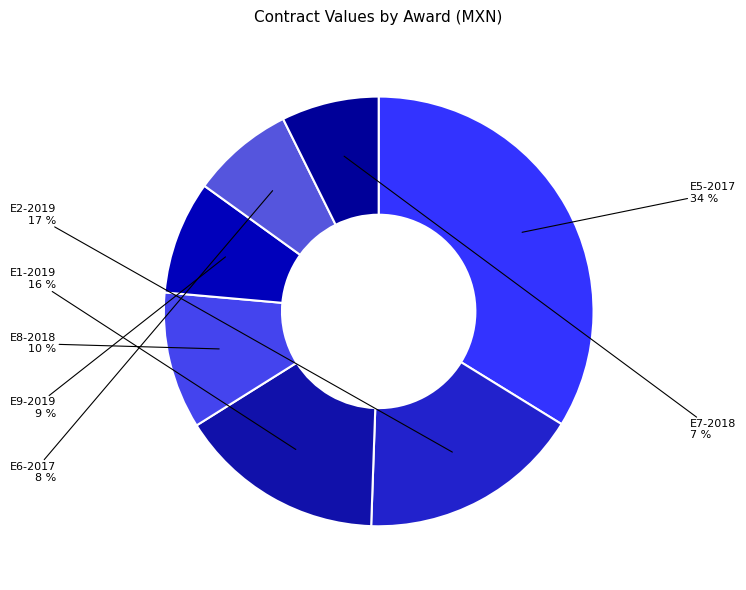

To the nearest percent, what is the difference between the largest and smallest slice percentages?

26%